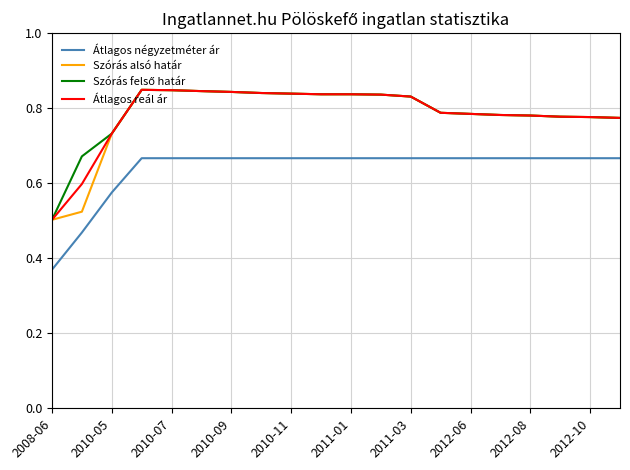

True or false: Átlagos négyzetméter ár and Szórás alsó határ cross at least once.

False